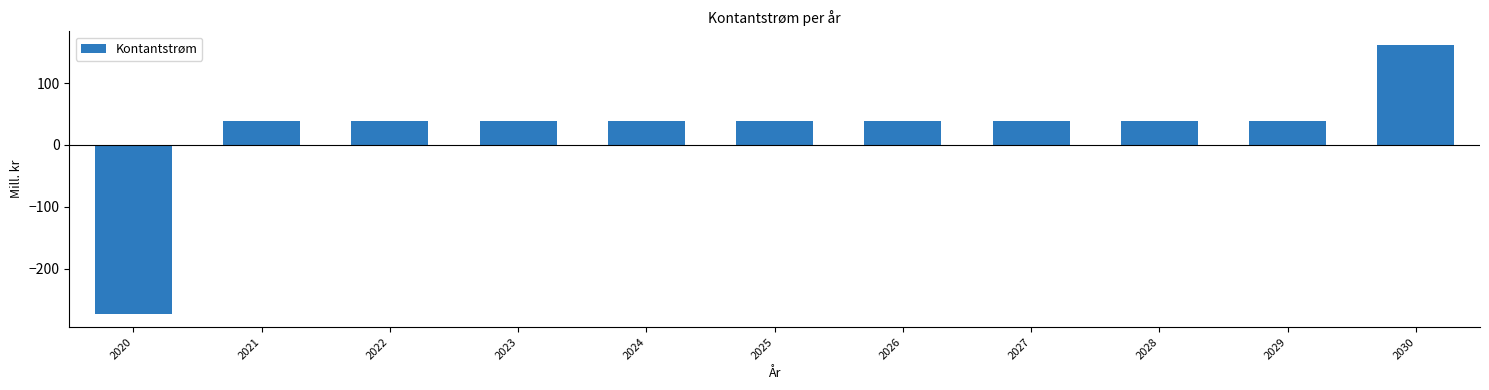

Does the chart contain stacked bars?

No